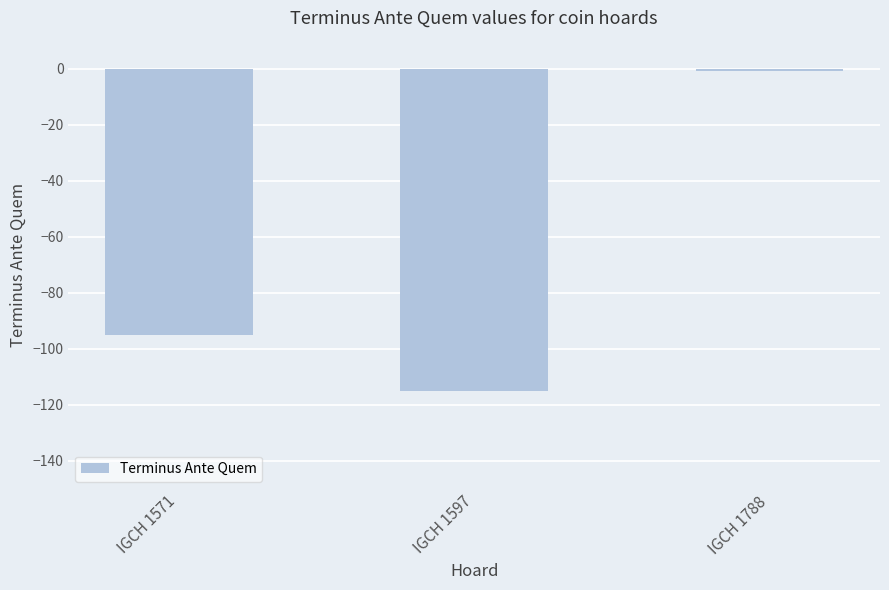

Reading left to right, list all the values displayed in this chart.

IGCH 1571=-95	IGCH 1597=-115	IGCH 1788=-1